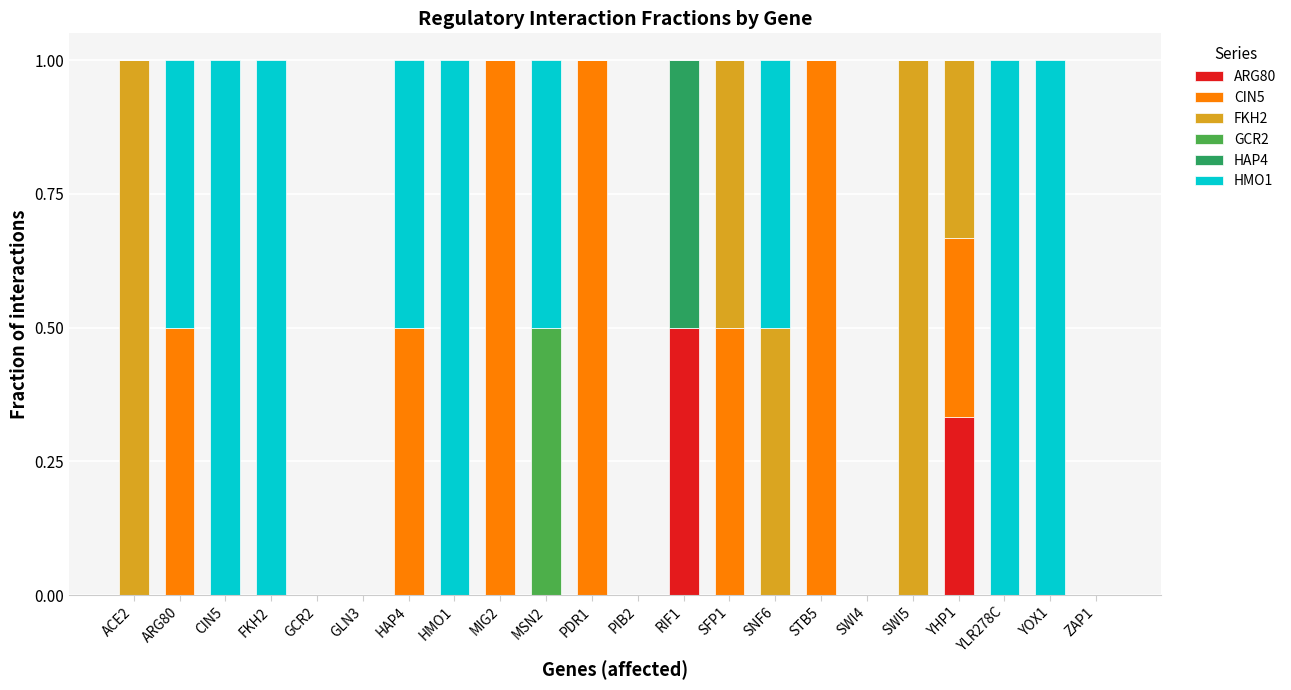

What is the total value across all series at SFP1?

1.0